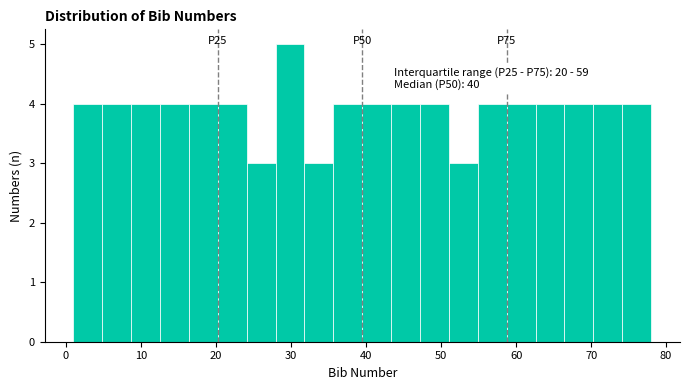

Around what value on the x-axis is the tallest bar? Give the approximate position of its centre, as read against the axis.

30